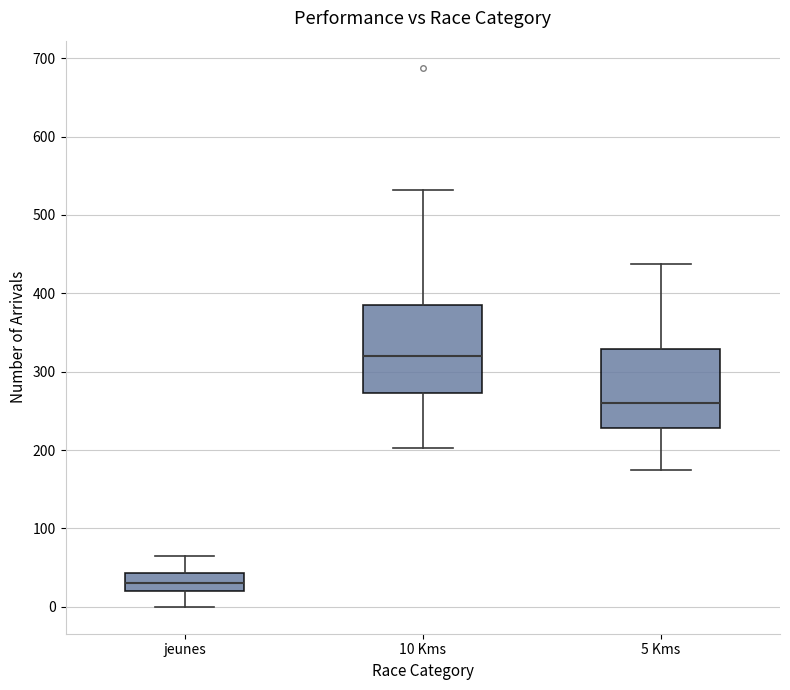

Reading left to right, transcribe this box plot: for each box, give where its median line is, the range the box spans, and where its two whiskers end, as read against the y-axis. The values are not printed on the chart, so give them approximately, as read against the axis.

jeunes: median 30, box 20 to 40, whiskers 0 to 70
10 Kms: median 320, box 270 to 390, whiskers 200 to 530
5 Kms: median 260, box 230 to 330, whiskers 180 to 440